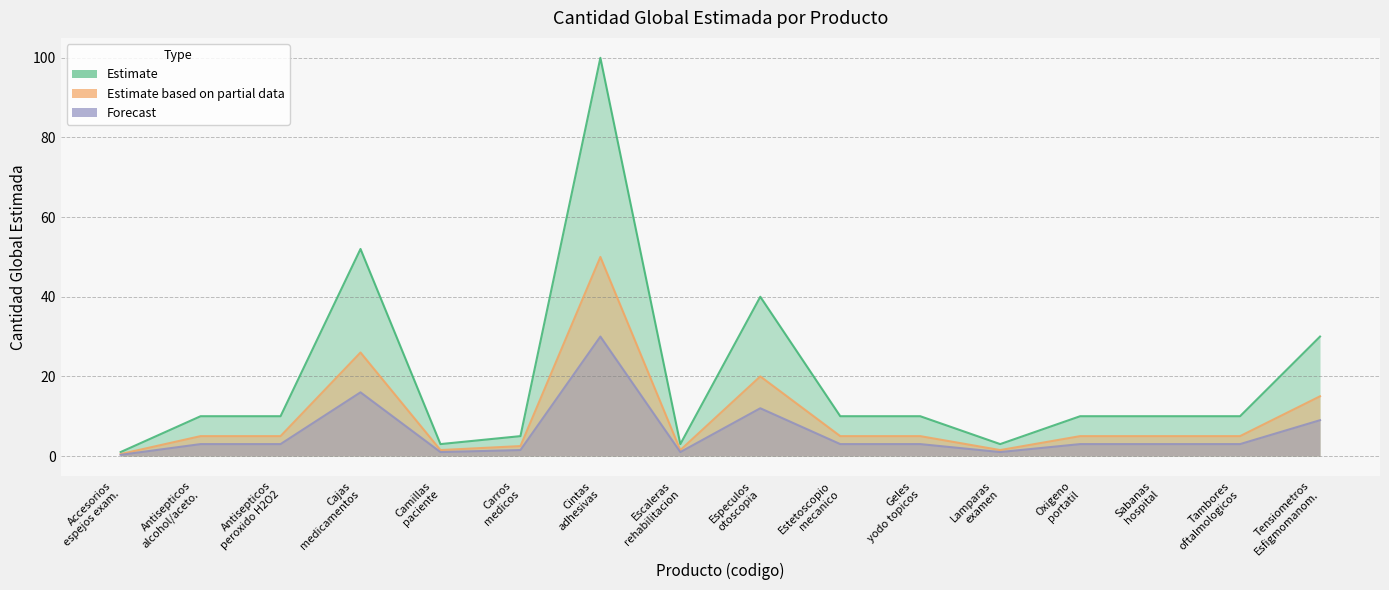

The Forecast series shows 5.1 at Antisepticos alcohol/aceto.. True or false?

False